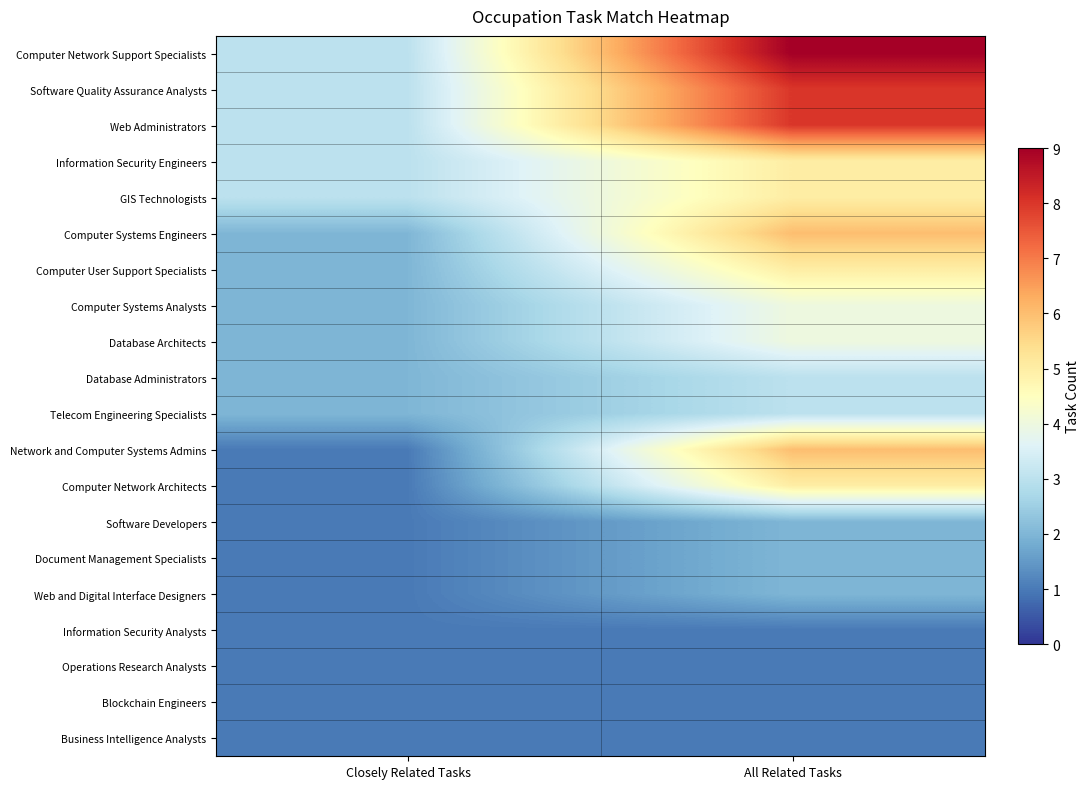

What is the greatest value displayed?

9